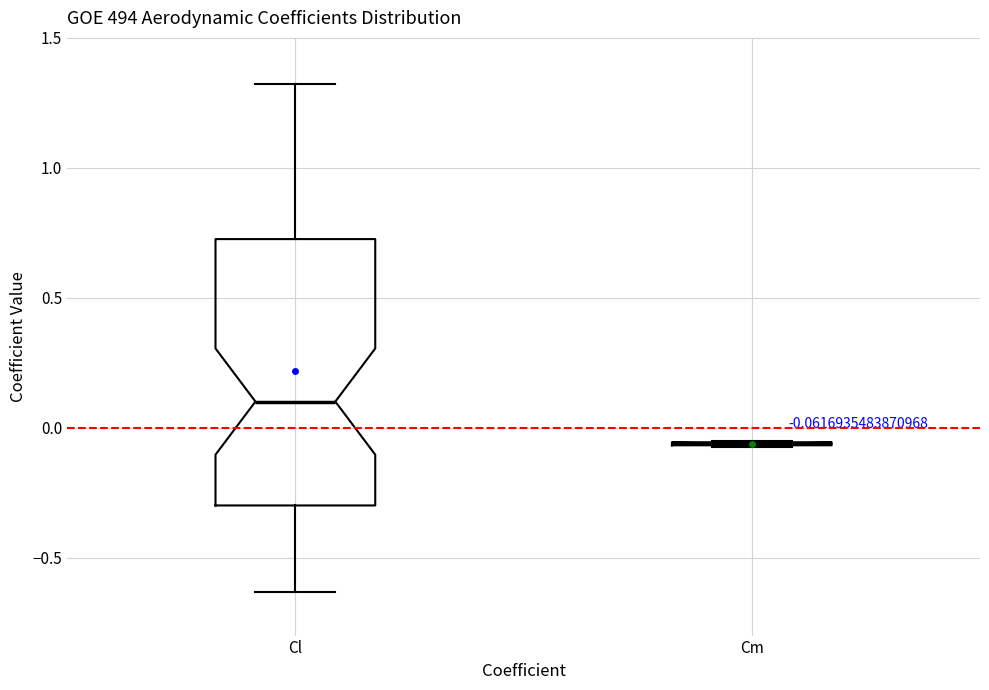

Comparing the boxes themselves (not the whiskers), which one is the tallest?

Cl